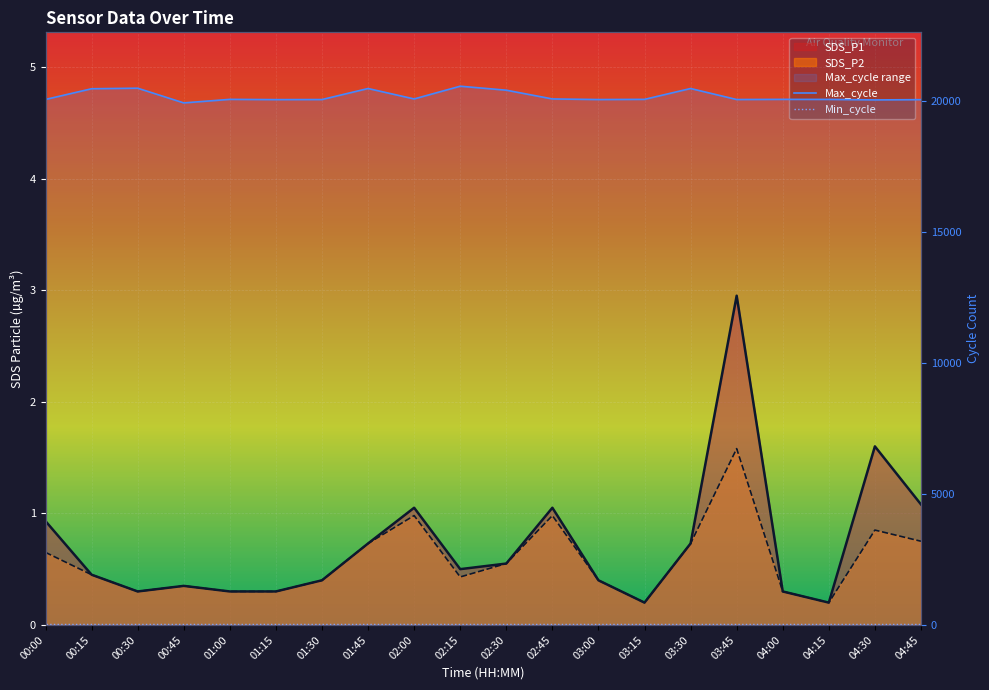

Where does the Max_cycle series first go above 20055?

00:15